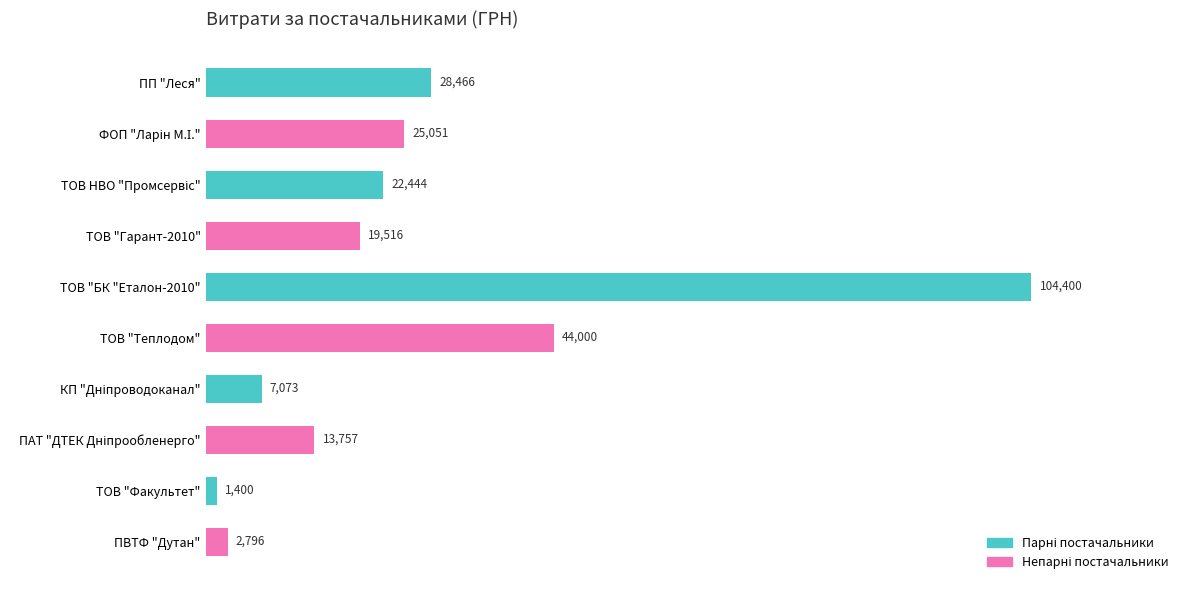

How many bars are there in total?

10